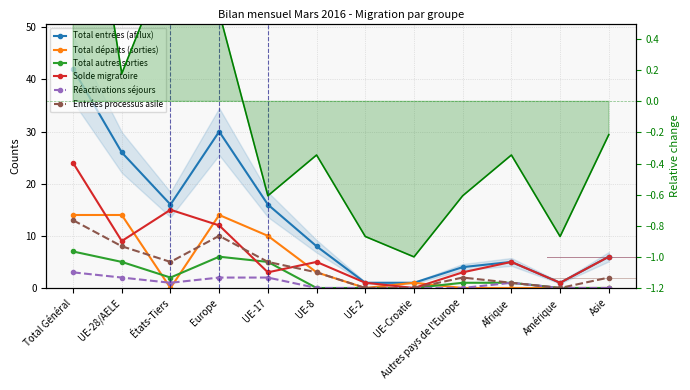

Rank the series by their maximum value, from highest to lowest.

Total entrées (afflux), Solde migratoire, Total départs (sorties), Entrées processus asile, Total autres sorties, Réactivations séjours